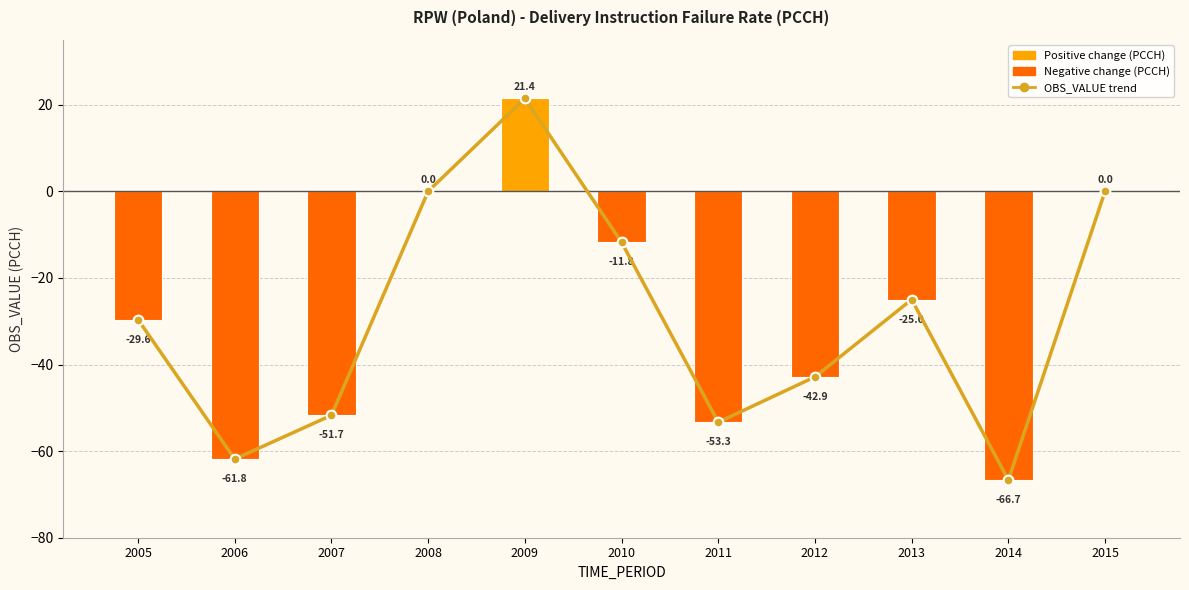

What is the change in value from 2008 to 2009?

+21.4